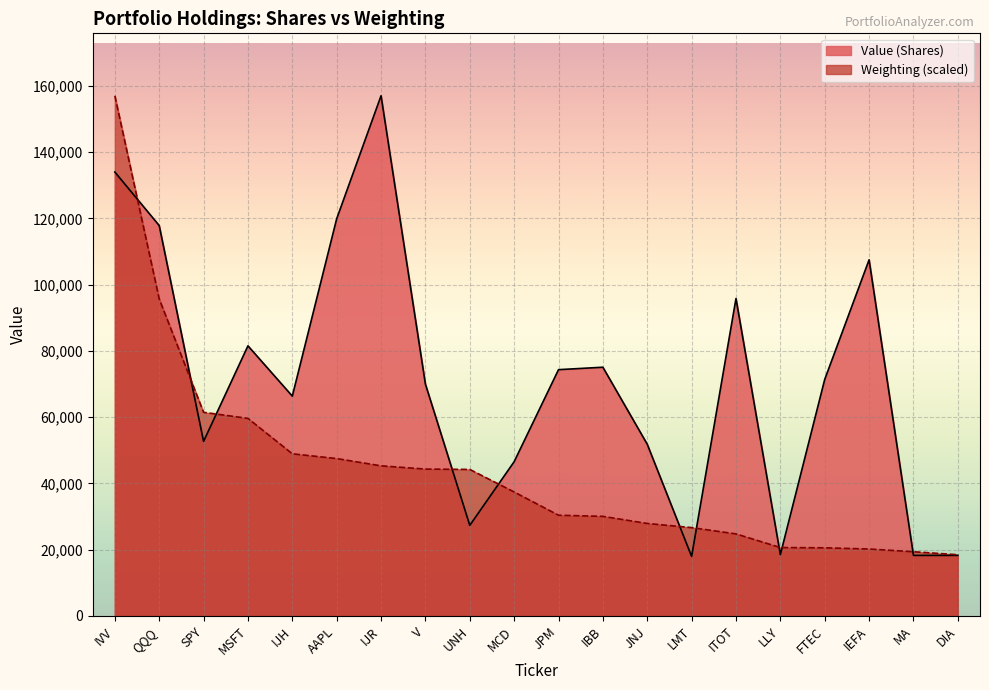

How many series are shown in this chart?

2